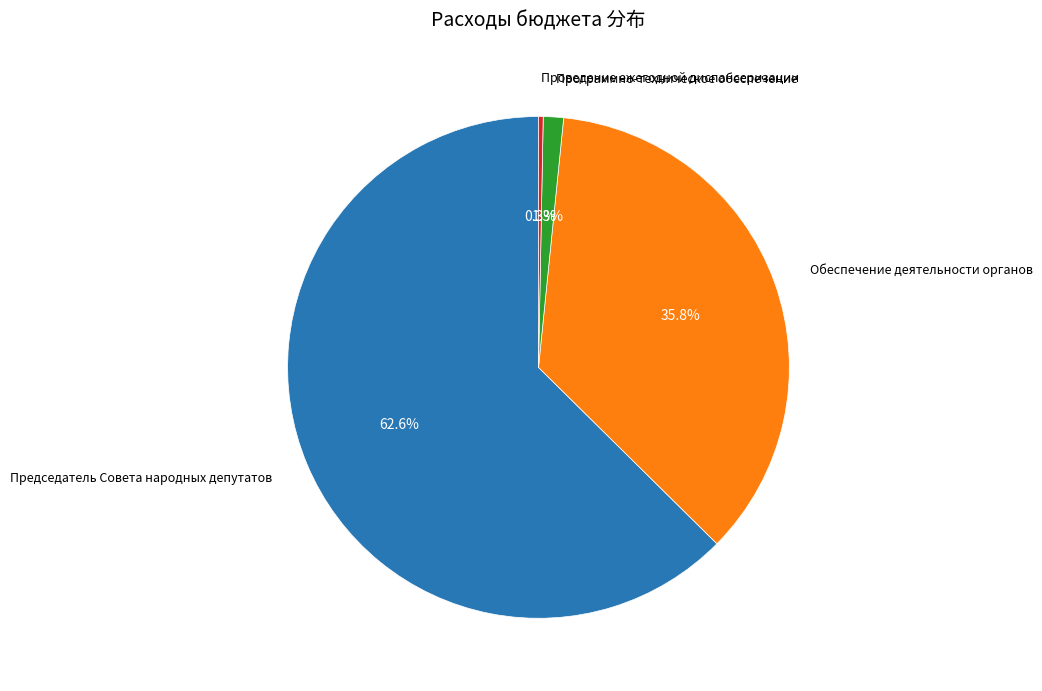

To the nearest percent, what is the average slice percentage?

25%